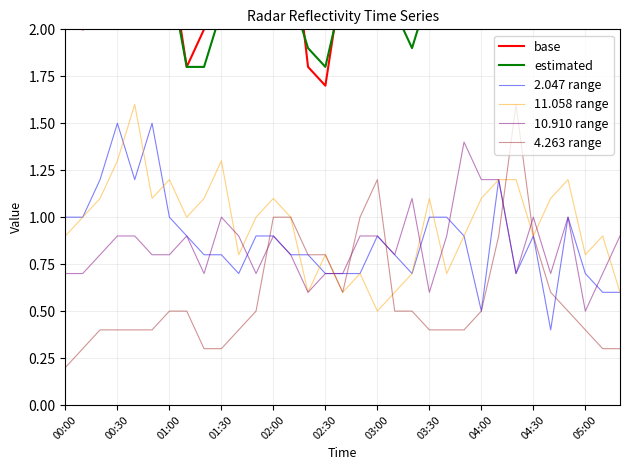

How many data points in base are above 2?

27